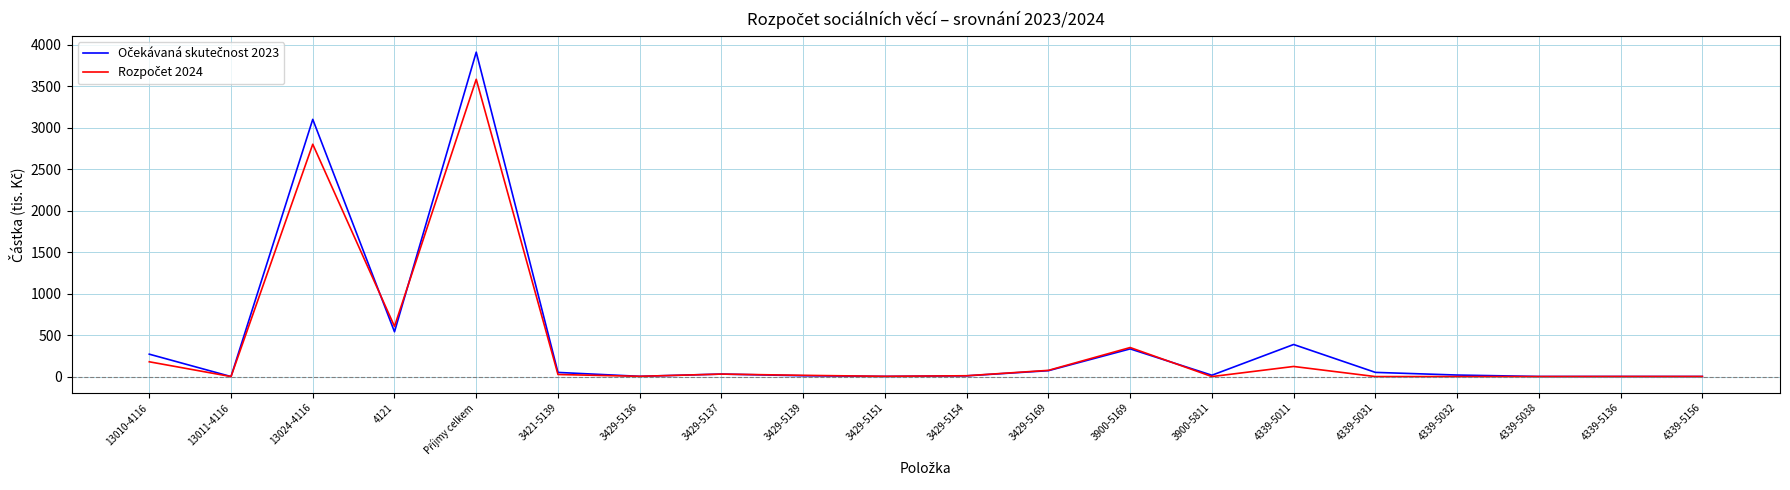

What is the maximum value shown in the chart?

3909.8